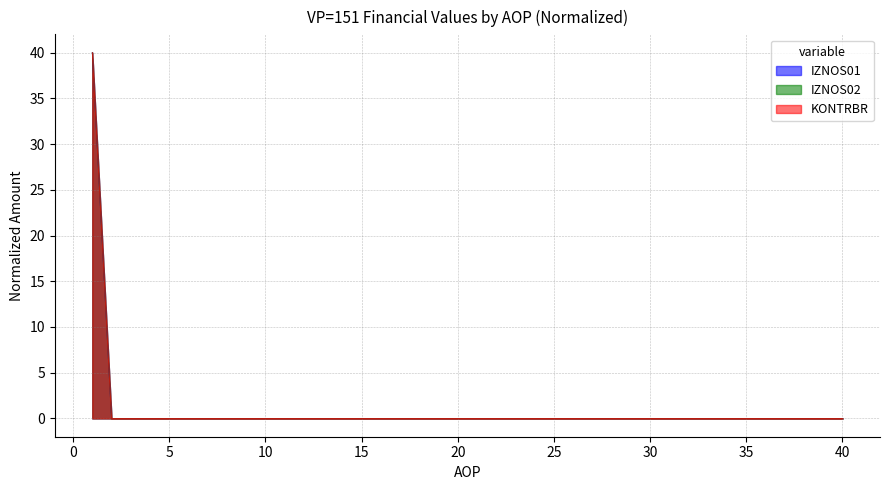

True or false: IZNOS02 and KONTRBR cross at least once.

False